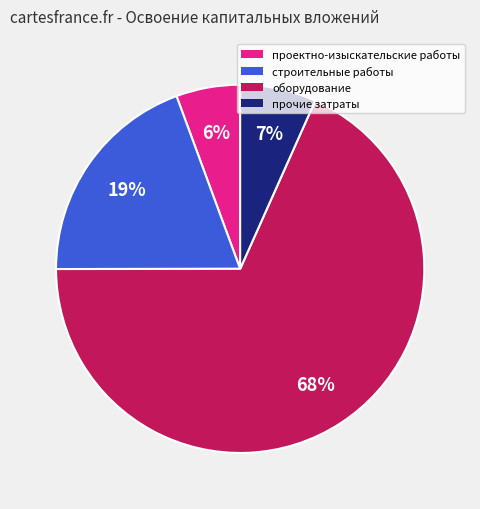

To the nearest percent, what percentage of the pie is строительные работы?

19%